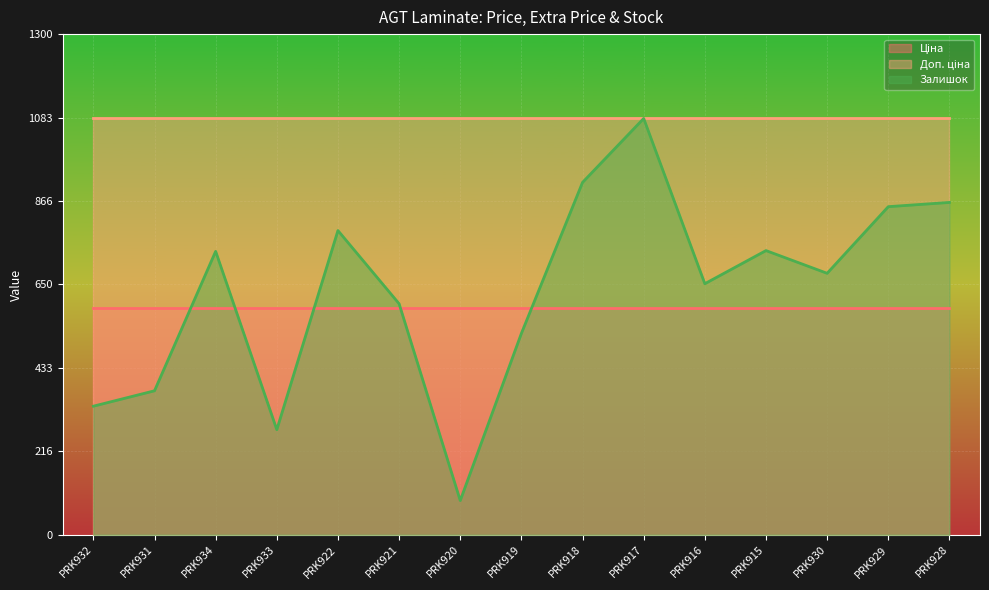

Rank the series by their maximum value, from lowest to highest.

Ціна, Залишок, Доп. ціна